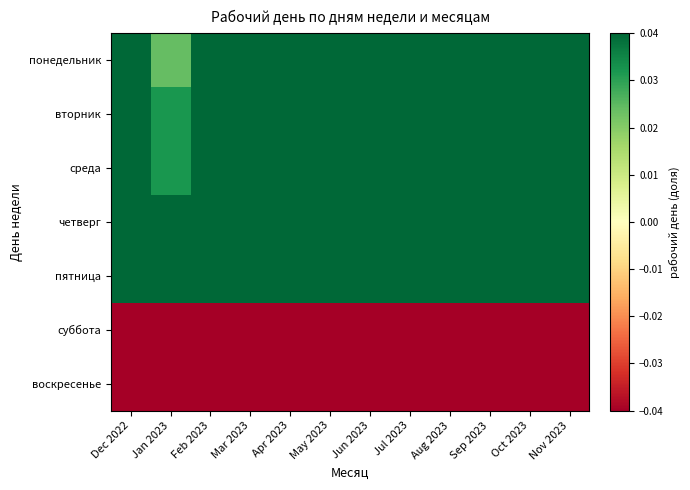

Reading left to right, extract all data points from this chart.

понедельник: Dec 2022=0.0	Jan 2023=0.0	Feb 2023=0.0	Mar 2023=0.0	Apr 2023=0.0	May 2023=0.0	Jun 2023=0.0	Jul 2023=0.0	Aug 2023=0.0	Sep 2023=0.0	Oct 2023=0.0	Nov 2023=0.0
вторник: Dec 2022=0.0	Jan 2023=0.0	Feb 2023=0.0	Mar 2023=0.0	Apr 2023=0.0	May 2023=0.0	Jun 2023=0.0	Jul 2023=0.0	Aug 2023=0.0	Sep 2023=0.0	Oct 2023=0.0	Nov 2023=0.0
среда: Dec 2022=0.0	Jan 2023=0.0	Feb 2023=0.0	Mar 2023=0.0	Apr 2023=0.0	May 2023=0.0	Jun 2023=0.0	Jul 2023=0.0	Aug 2023=0.0	Sep 2023=0.0	Oct 2023=0.0	Nov 2023=0.0
четверг: Dec 2022=0.0	Jan 2023=0.0	Feb 2023=0.0	Mar 2023=0.0	Apr 2023=0.0	May 2023=0.0	Jun 2023=0.0	Jul 2023=0.0	Aug 2023=0.0	Sep 2023=0.0	Oct 2023=0.0	Nov 2023=0.0
пятница: Dec 2022=0.0	Jan 2023=0.0	Feb 2023=0.0	Mar 2023=0.0	Apr 2023=0.0	May 2023=0.0	Jun 2023=0.0	Jul 2023=0.0	Aug 2023=0.0	Sep 2023=0.0	Oct 2023=0.0	Nov 2023=0.0
суббота: Dec 2022=-0.0	Jan 2023=-0.0	Feb 2023=-0.0	Mar 2023=-0.0	Apr 2023=-0.0	May 2023=-0.0	Jun 2023=-0.0	Jul 2023=-0.0	Aug 2023=-0.0	Sep 2023=-0.0	Oct 2023=-0.0	Nov 2023=-0.0
воскресенье: Dec 2022=-0.0	Jan 2023=-0.0	Feb 2023=-0.0	Mar 2023=-0.0	Apr 2023=-0.0	May 2023=-0.0	Jun 2023=-0.0	Jul 2023=-0.0	Aug 2023=-0.0	Sep 2023=-0.0	Oct 2023=-0.0	Nov 2023=-0.0